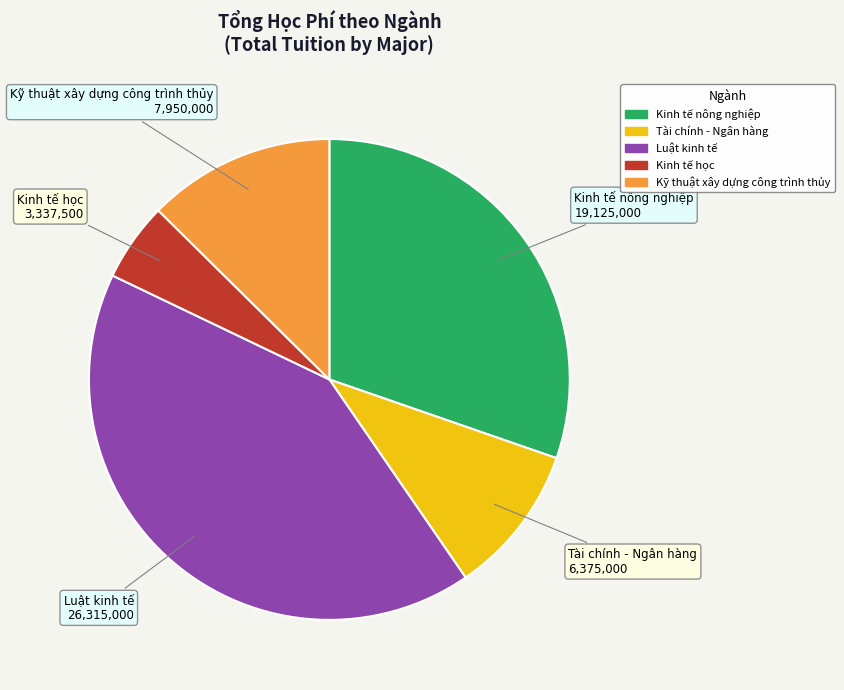

Combined, do Kinh tế học and Kinh tế nông nghiệp account for over 50%?

No